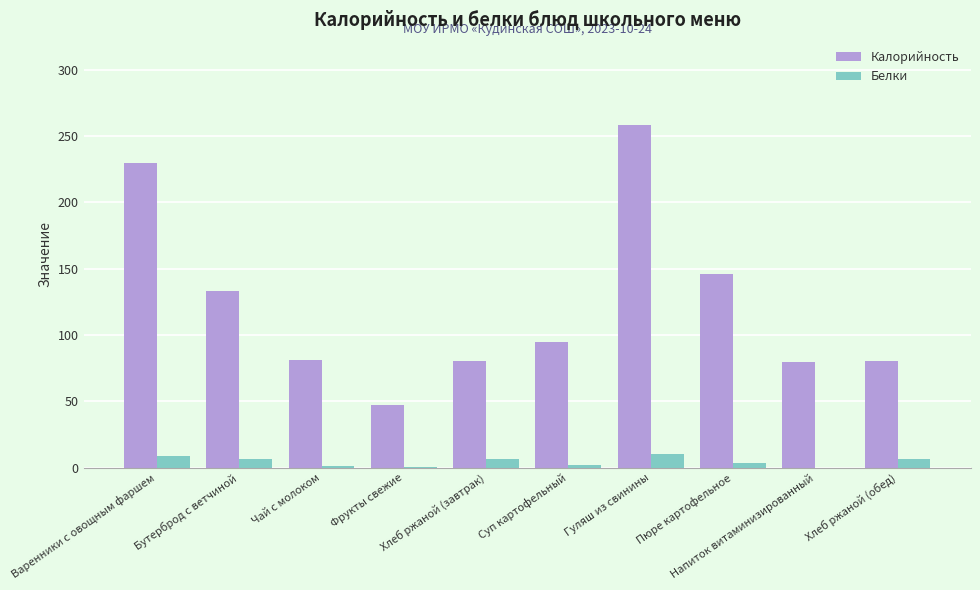

Read the Белки value at Гуляш из свинины.

10.6